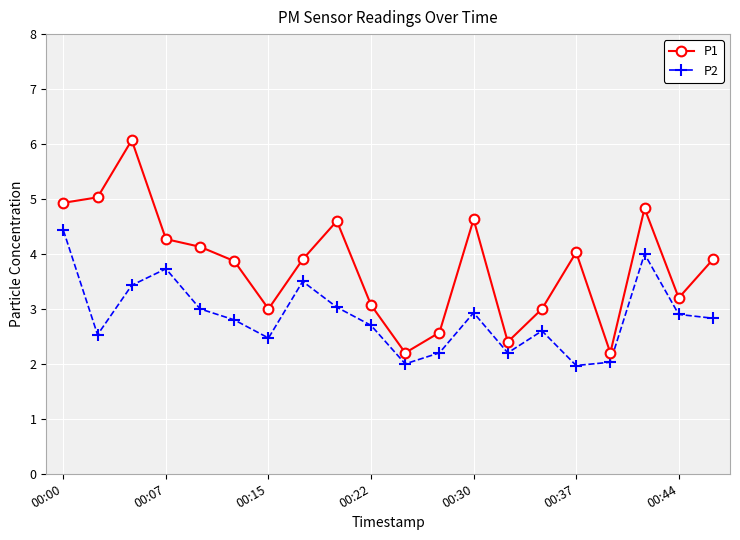

List the series in order of their overall mean, lowest first.

P2, P1